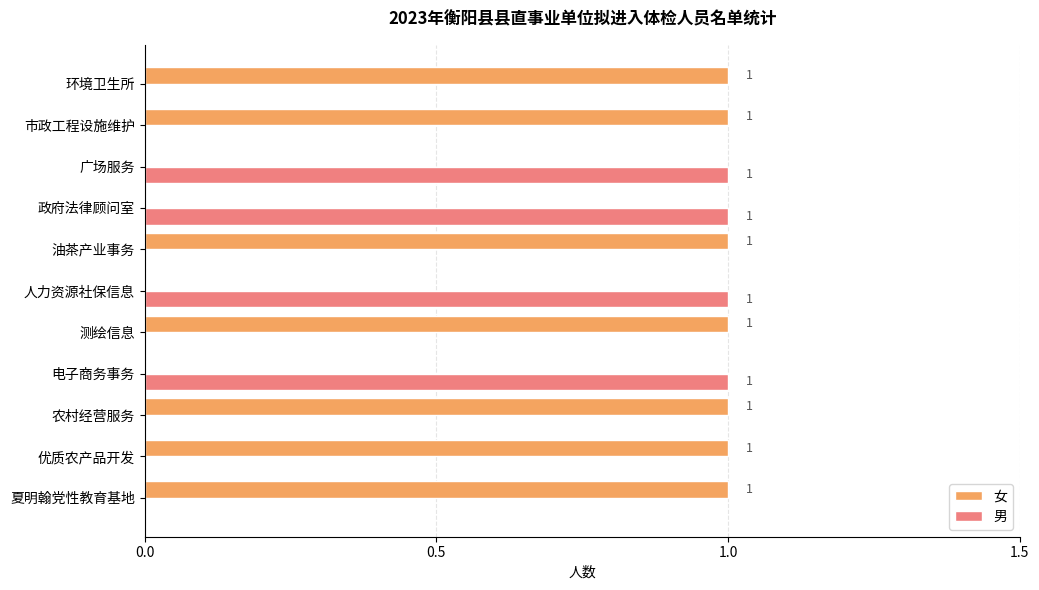

The 女 series shows 0 at 人力资源社保信息. True or false?

True